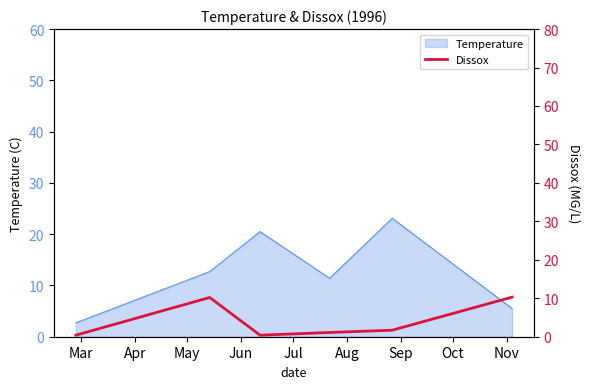

What is the highest value of the Temperature series?

23.1